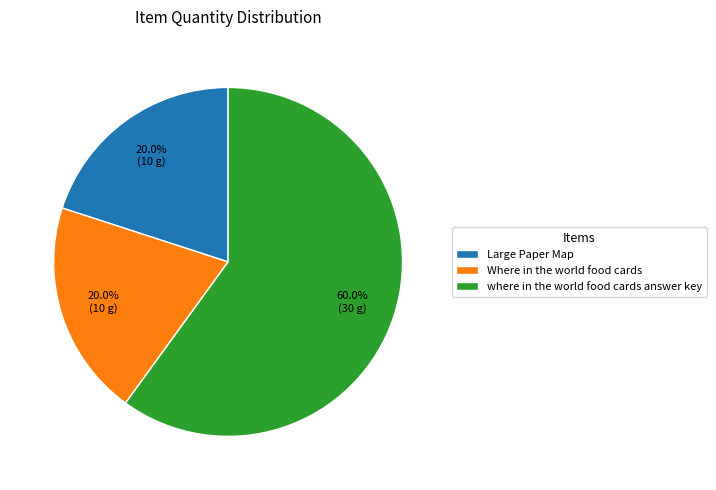

Count the number of slices in the pie.

3